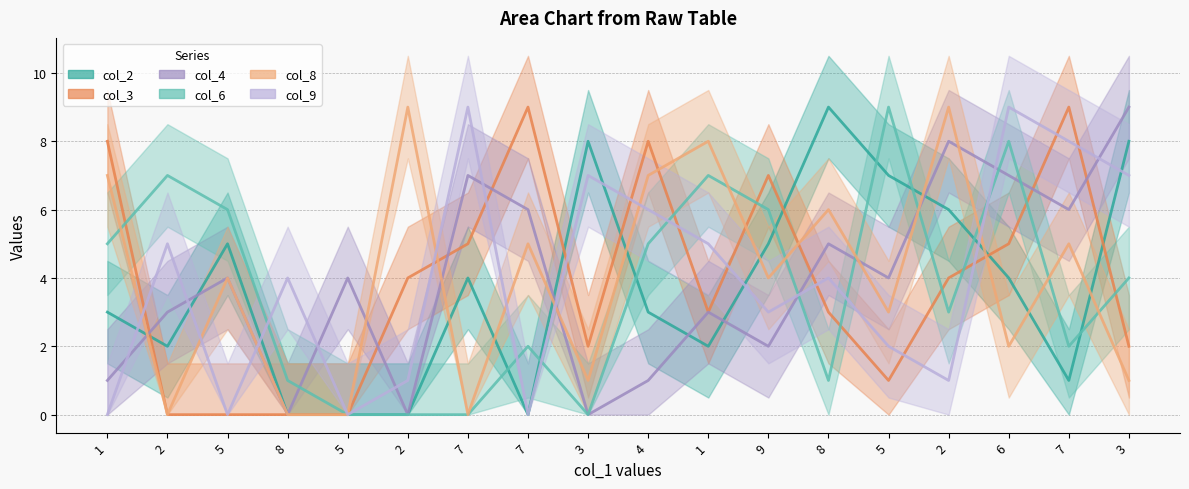

Reading left to right, transcribe all the data shown in this chart.

col_2: 1=3	2=2	5=5	8=0	5=0	2=0	7=4	7=0	3=8	4=3	1=2	9=5	8=9	5=7	2=6	6=4	7=1	3=8
col_3: 1=8	2=0	5=0	8=0	5=0	2=4	7=5	7=9	3=2	4=8	1=3	9=7	8=3	5=1	2=4	6=5	7=9	3=2
col_4: 1=1	2=3	5=4	8=0	5=4	2=0	7=7	7=6	3=0	4=1	1=3	9=2	8=5	5=4	2=8	6=7	7=6	3=9
col_6: 1=5	2=7	5=6	8=1	5=0	2=0	7=0	7=2	3=0	4=5	1=7	9=6	8=1	5=9	2=3	6=8	7=2	3=4
col_8: 1=7	2=0	5=4	8=0	5=0	2=9	7=0	7=5	3=1	4=7	1=8	9=4	8=6	5=3	2=9	6=2	7=5	3=1
col_9: 1=0	2=5	5=0	8=4	5=0	2=1	7=9	7=0	3=7	4=6	1=5	9=3	8=4	5=2	2=1	6=9	7=8	3=7